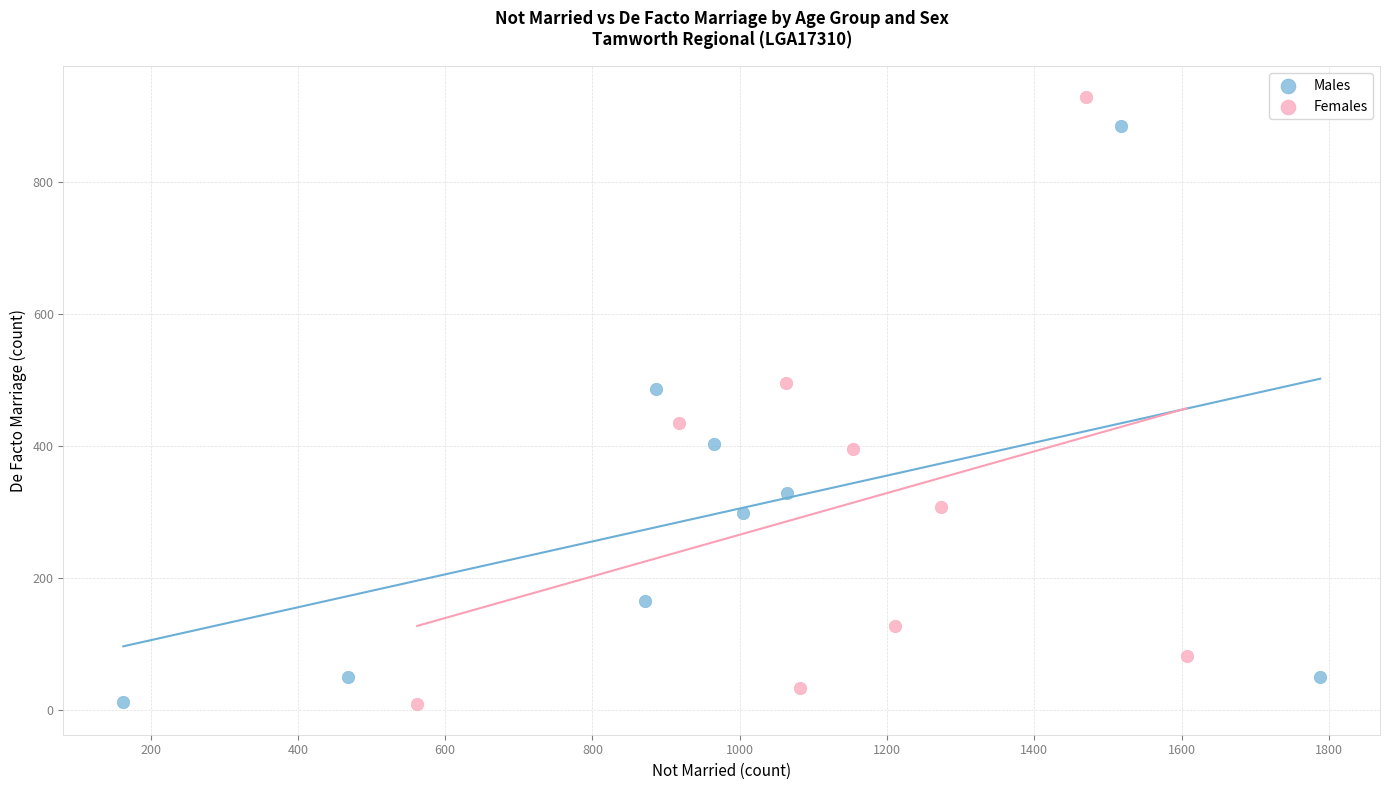

Which series has the widest spread of Y values?

Females